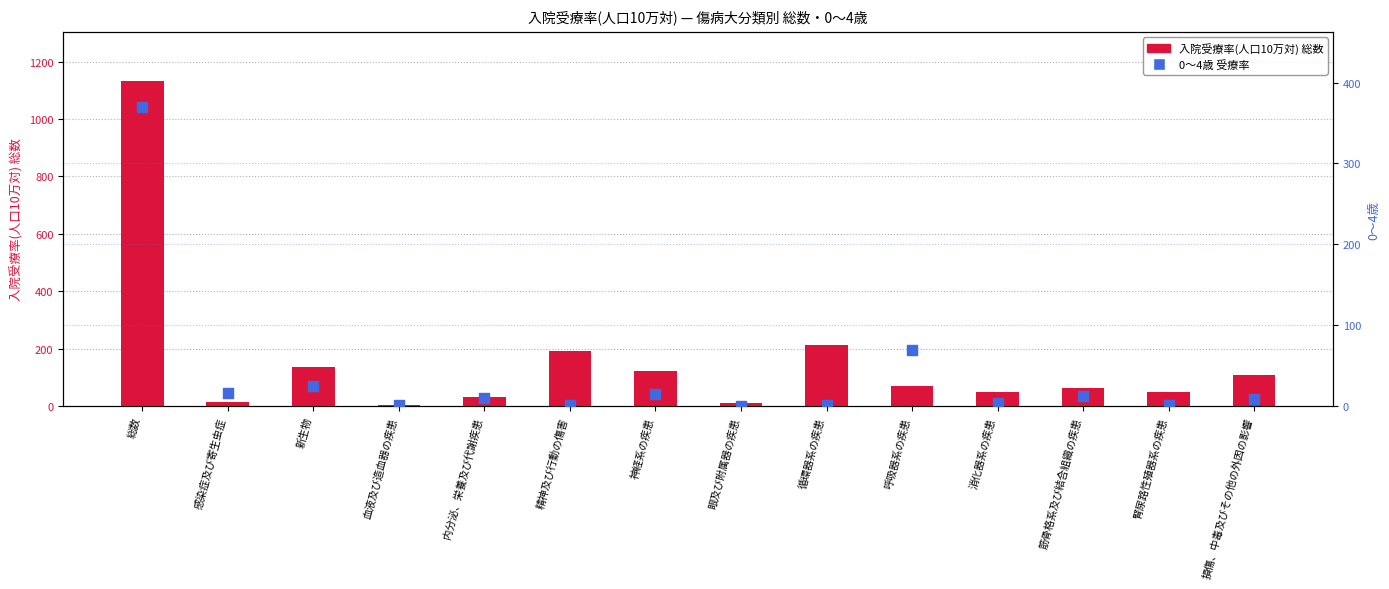

Which series has the widest spread of Y values?

入院受療率(人口10万対) 総数